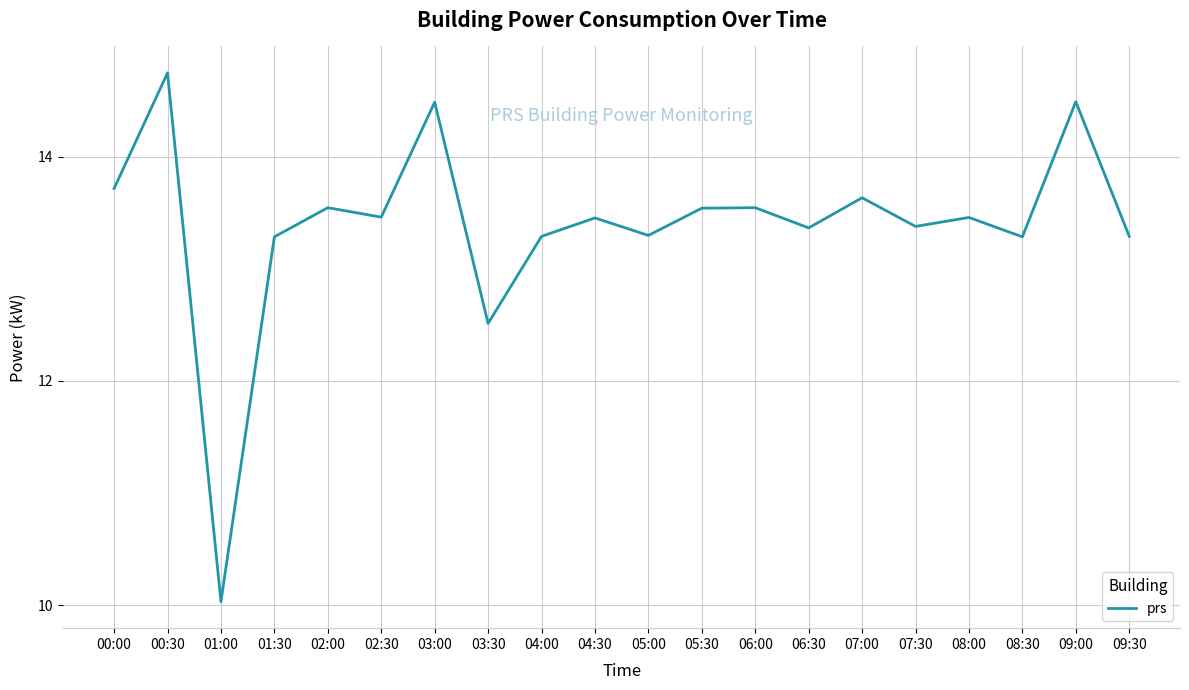

What is the approximate value at 09:00?

14.5